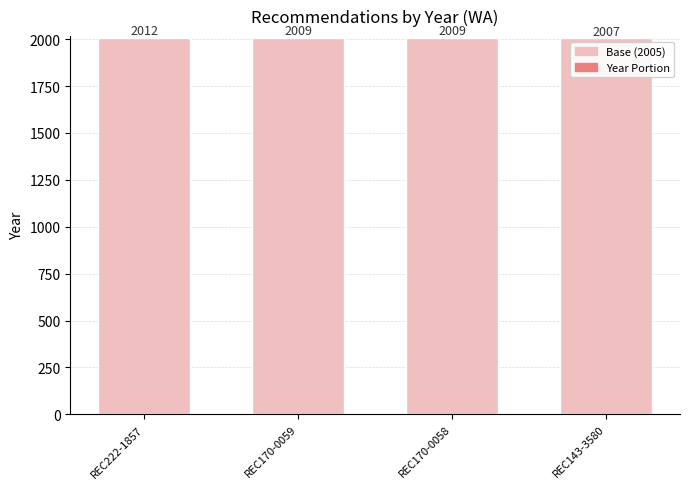

What is the highest value of the Base (2005) series?

2005